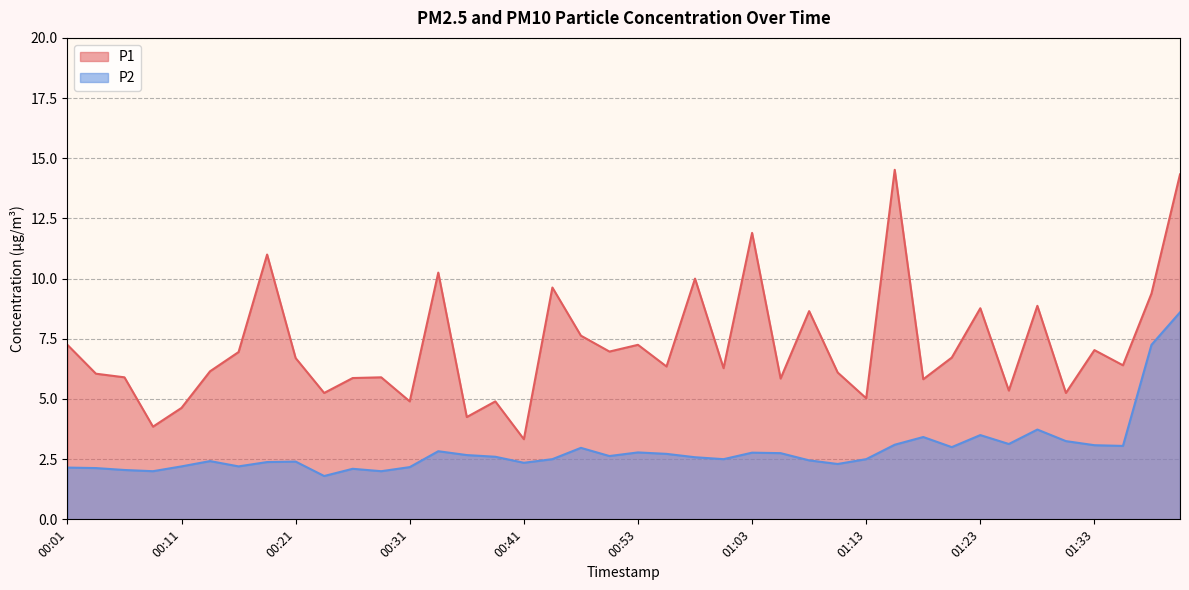

At which label is P1 closest to 8?

00:48